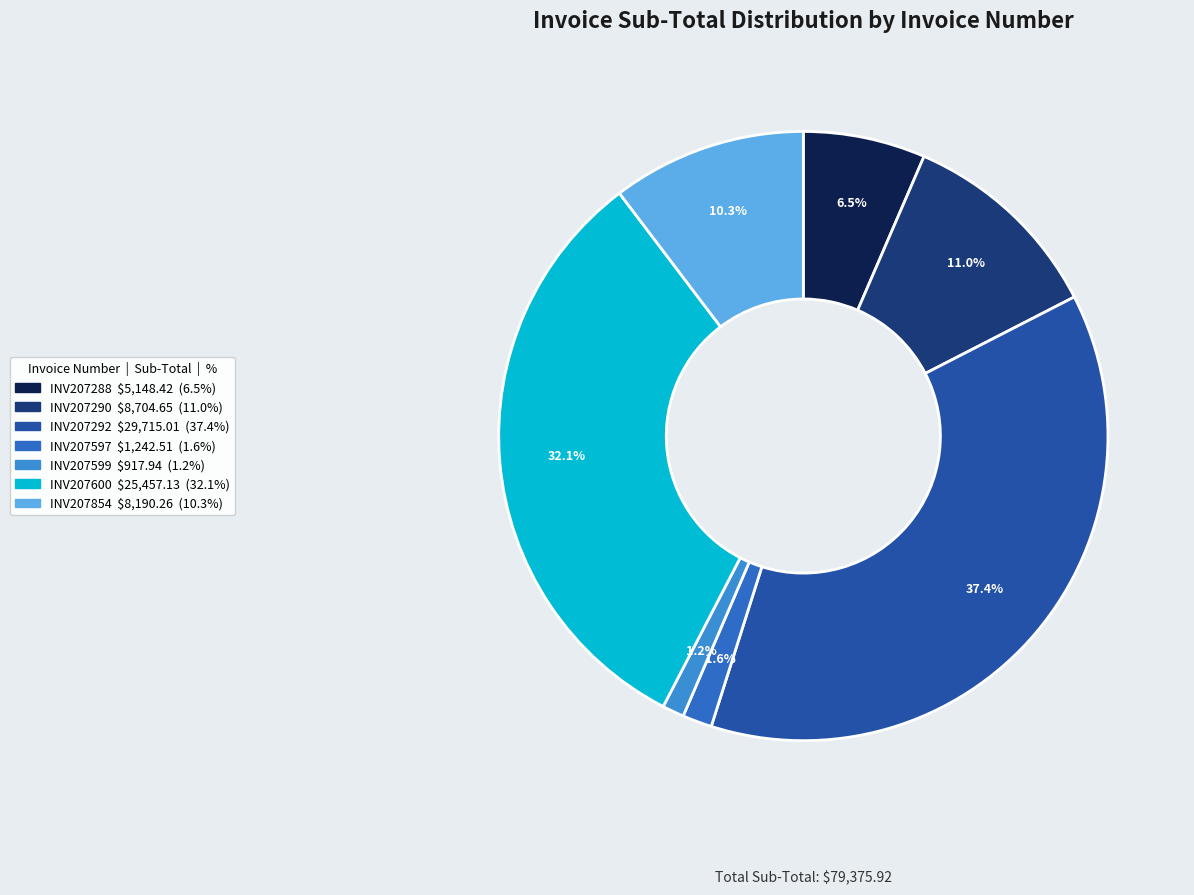

To the nearest percent, what is the difference between the largest and smallest slice percentages?

36%